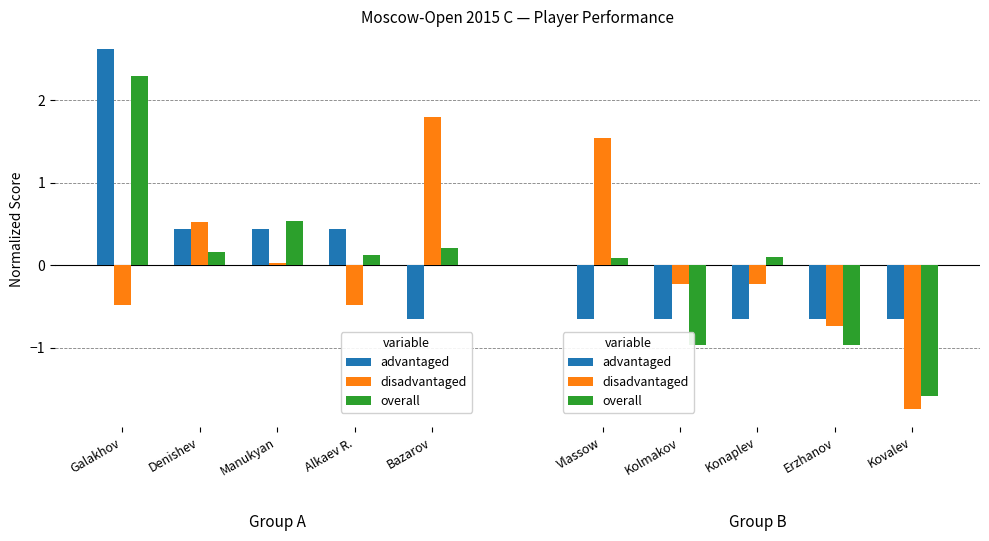

At Kovalev, list the series in order from smallest to largest.

disadvantaged, overall, advantaged